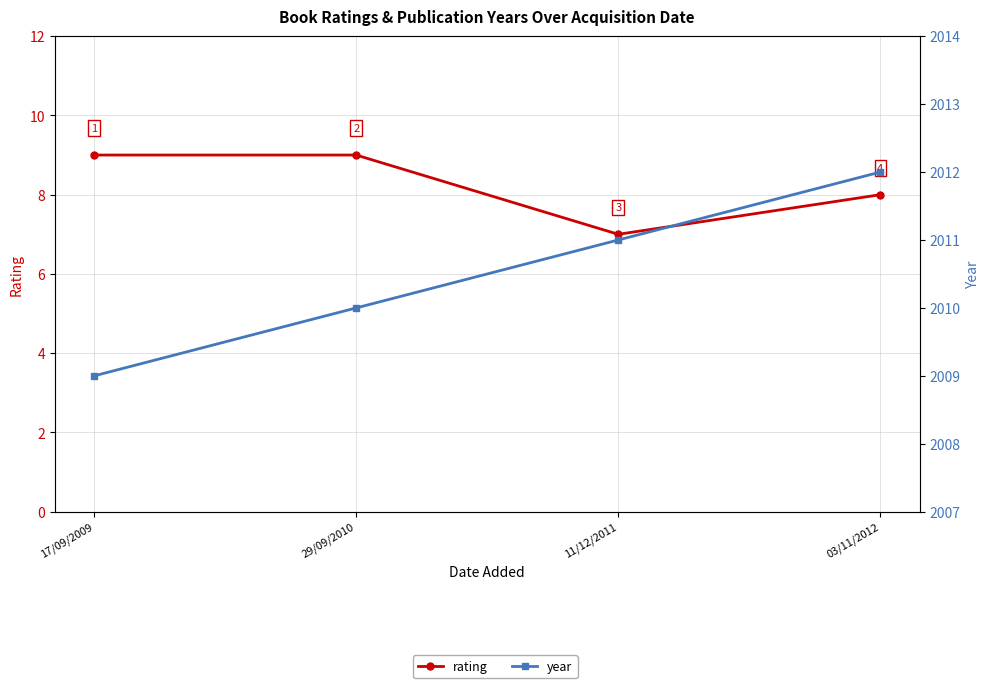

Which series has the largest range (max minus min)?

year